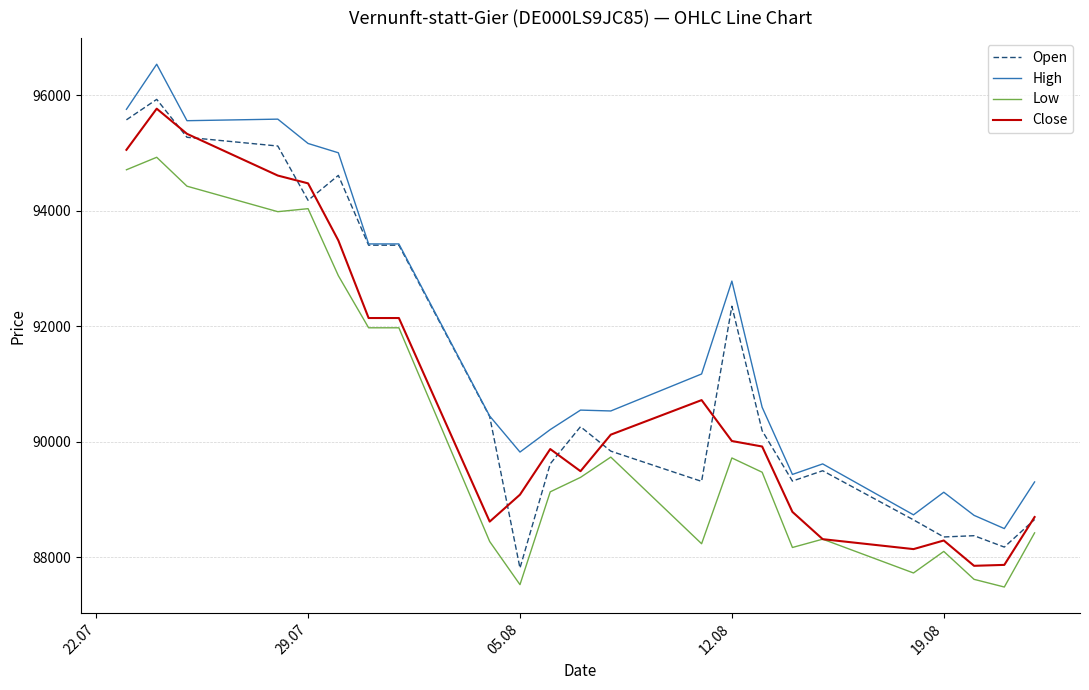

True or false: High and Close cross at least once.

False